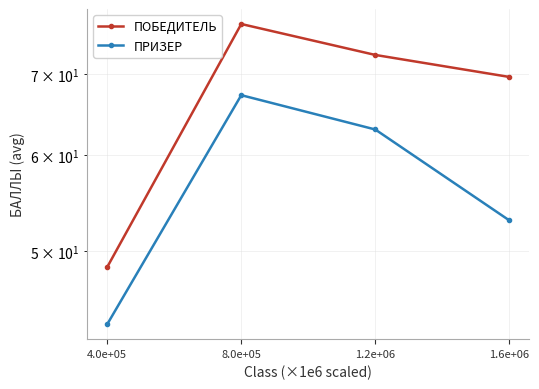

At how many categories does at least one series exceed 54?

3